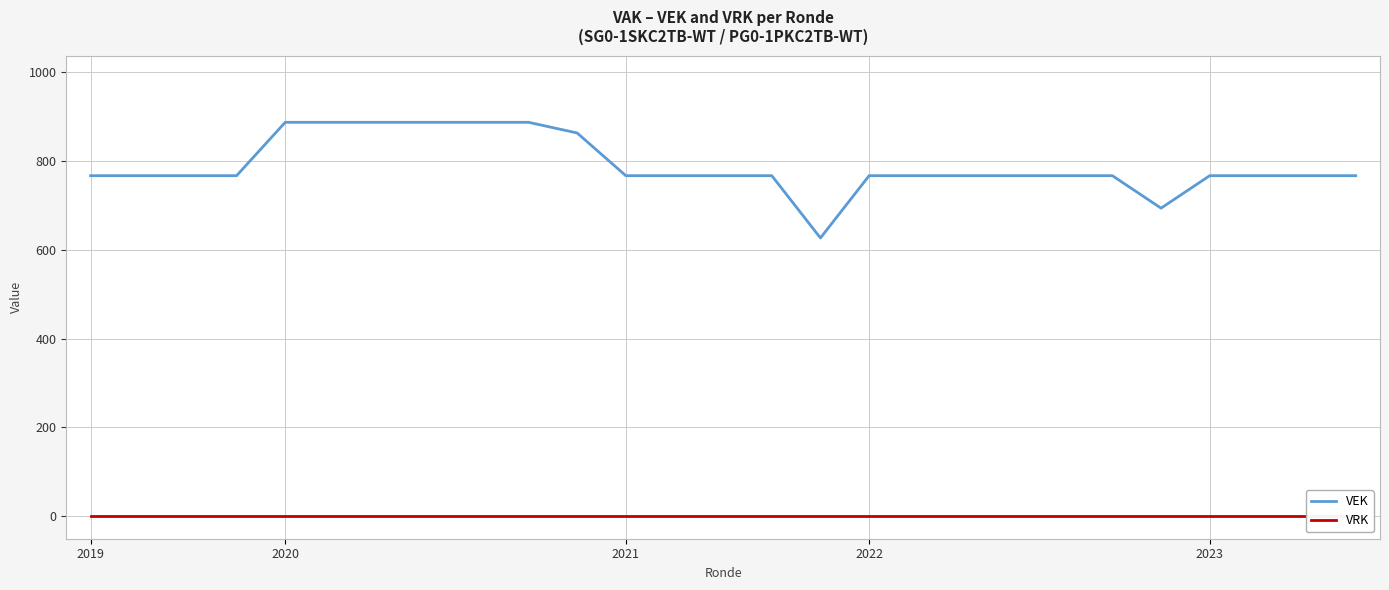

Reading left to right, list all the values displayed in this chart.

VEK: 766	766	766	766	886	886	886	886	886	886	862	766	766	766	766	626	766	766	766	766	766	766	693	766	766	766	766
VRK: 0	0	0	0	0	0	0	0	0	0	0	0	0	0	0	0	0	0	0	0	0	0	0	0	0	0	0